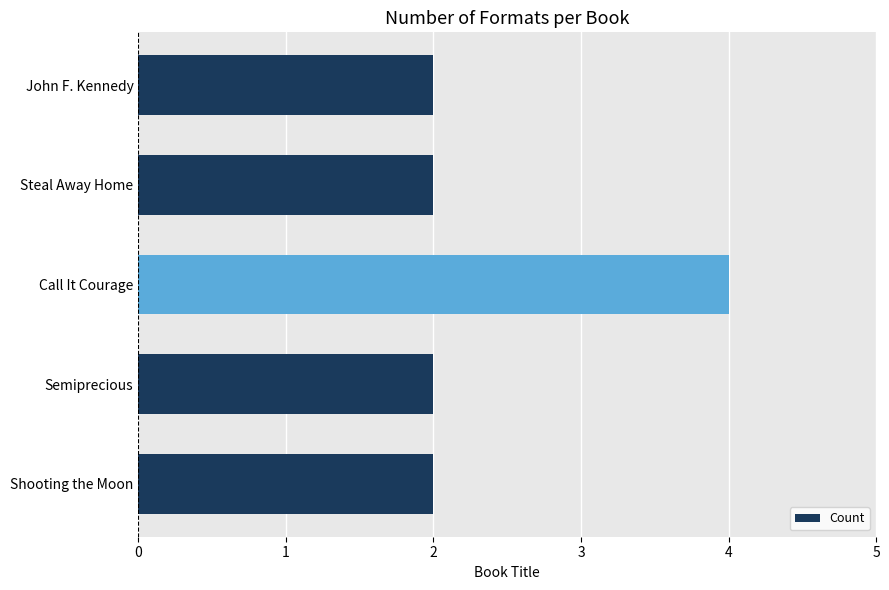

What is the greatest value displayed?

4